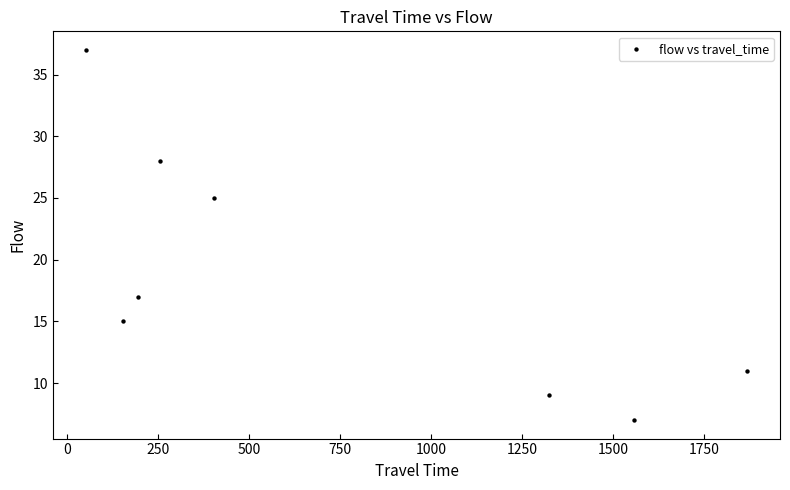

What is the range of X values (max minus min)?

1815